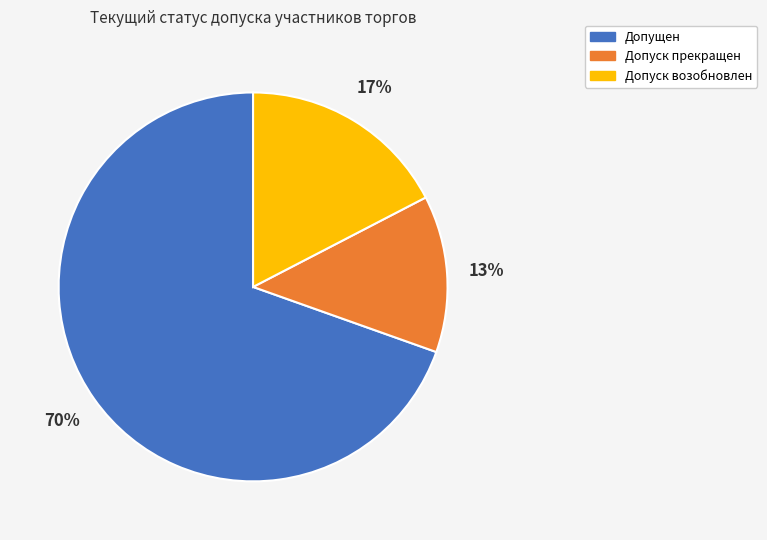

Which category has the biggest portion of the pie?

Допущен